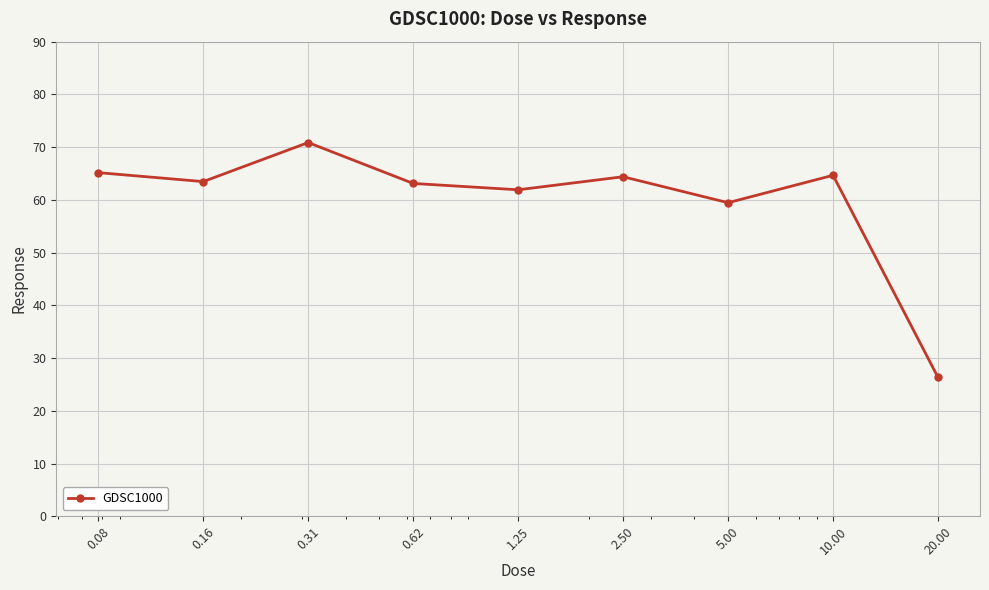

What is the value of the 9th point from the left?

26.3